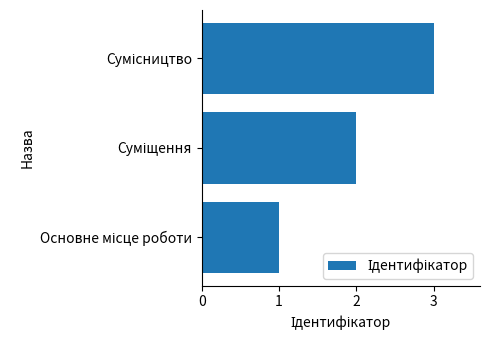

What is the difference between the maximum and minimum values?

2